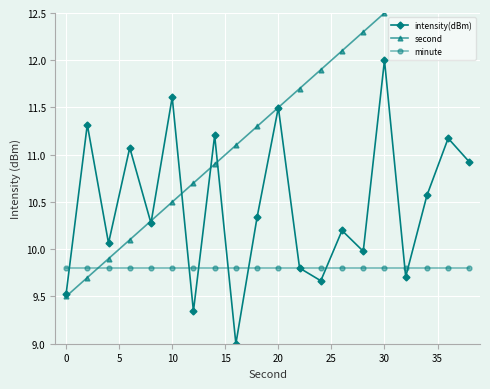

True or false: intensity(dBm) has more than 0 points higher than both neighbors.

True